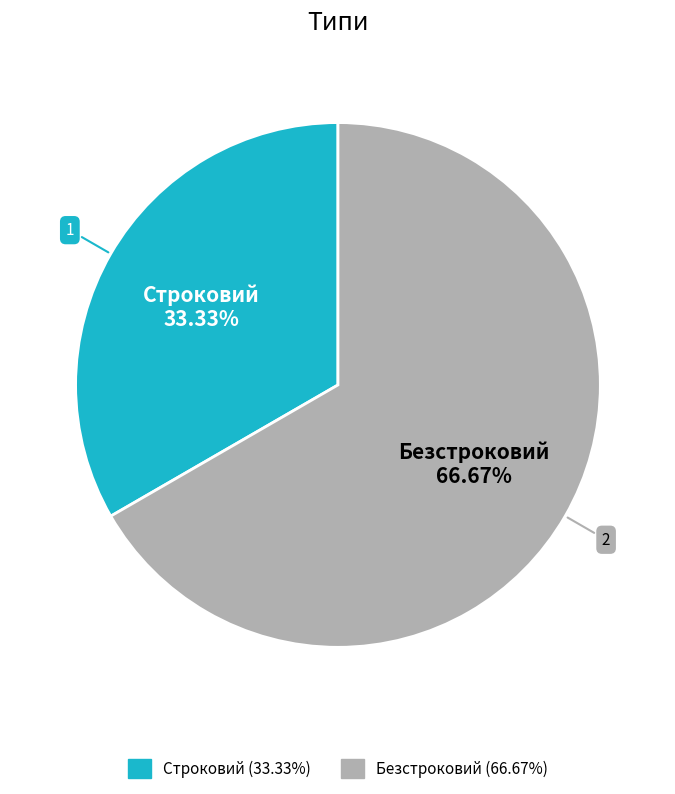

Is it true that Строковий is 21% of the pie?

False